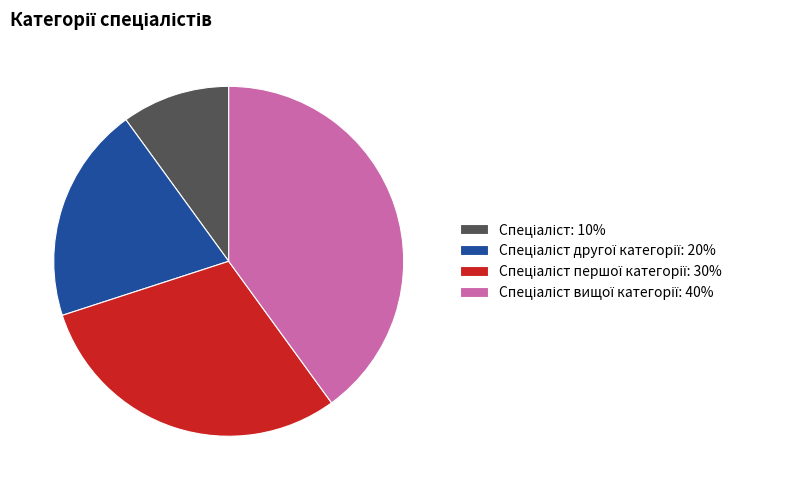

Is there any slice that represents more than half of the pie?

No